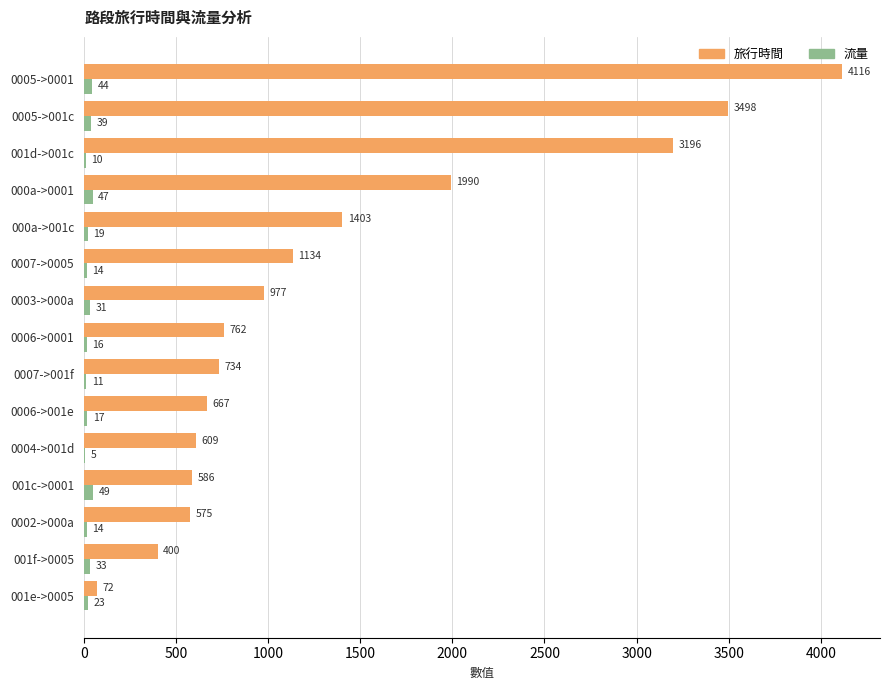

What is the sum of the 旅行時間 values at 001f->0005 and 000a->0001?

2390